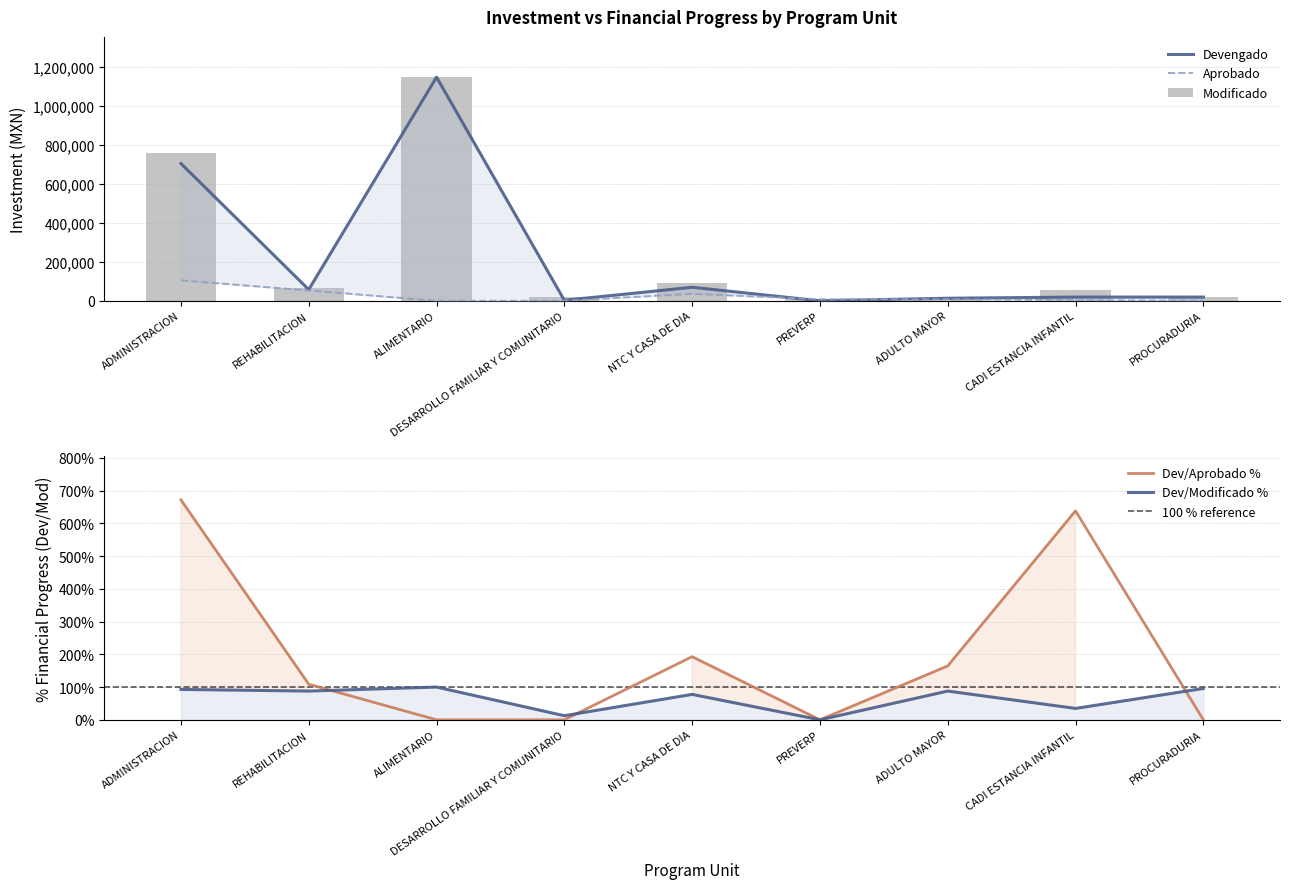

Between PROCURADURIA and ADMINISTRACION, which is larger?

ADMINISTRACION